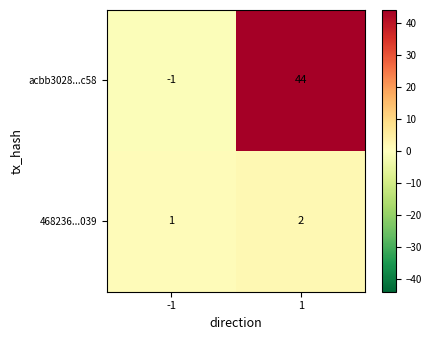

What is the maximum value for acbb3028...c58?

44